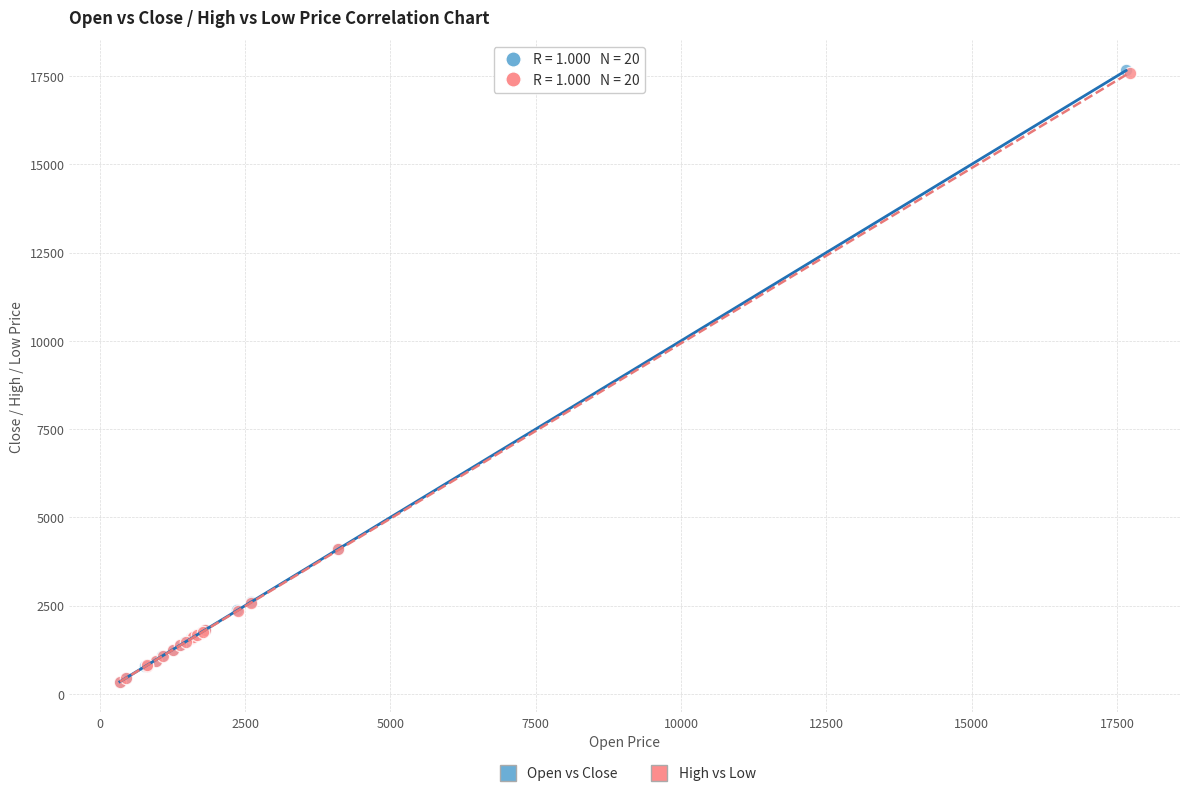

Which series has the widest spread of Y values?

Open vs Close